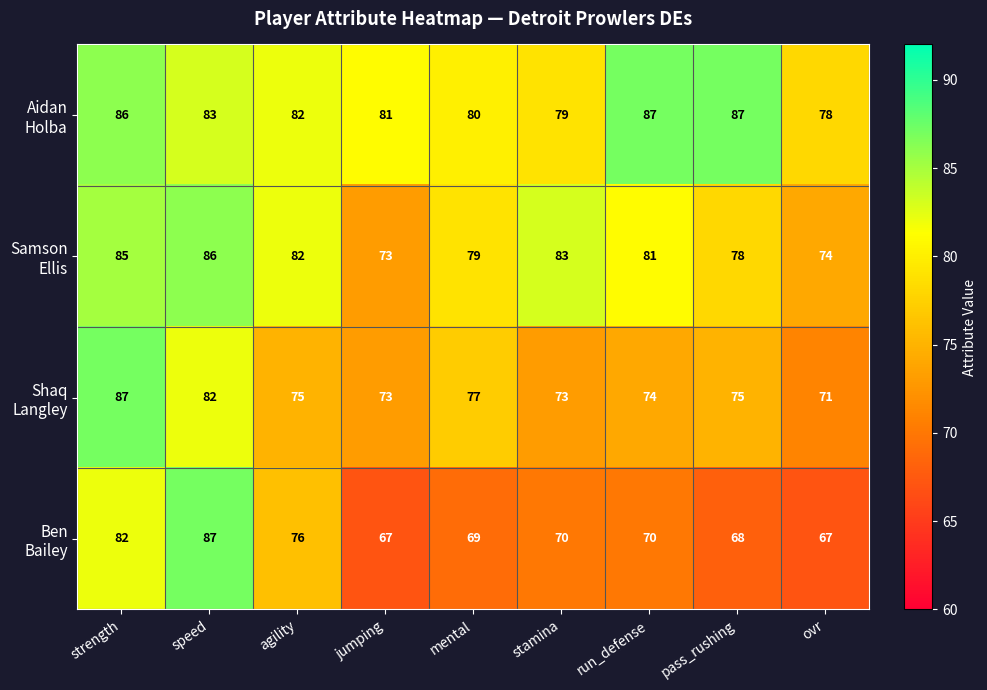

At which category is the sum across all series the highest?

strength